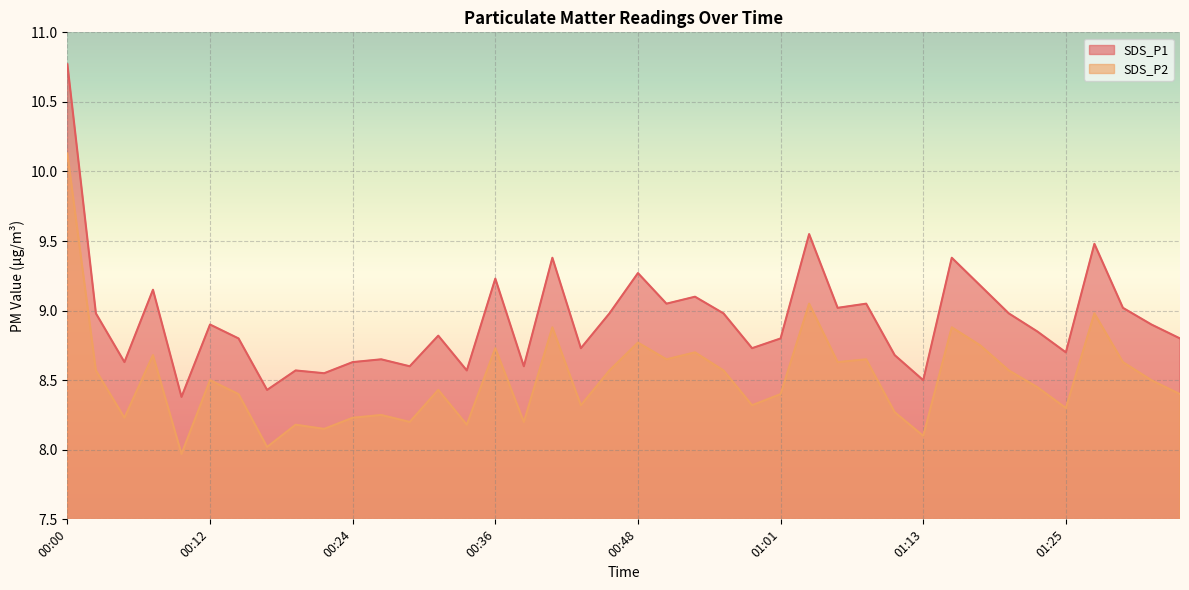

What is the difference between the maximum and minimum values in the SDS_P2 series?

2.2